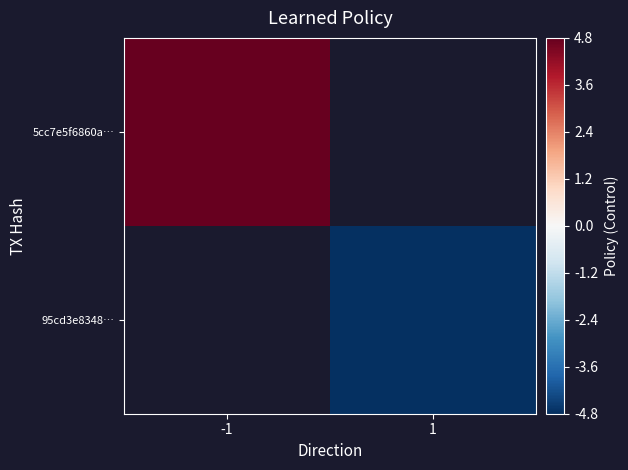

At which label does 5cc7e5f6860a… reach its peak?

-1